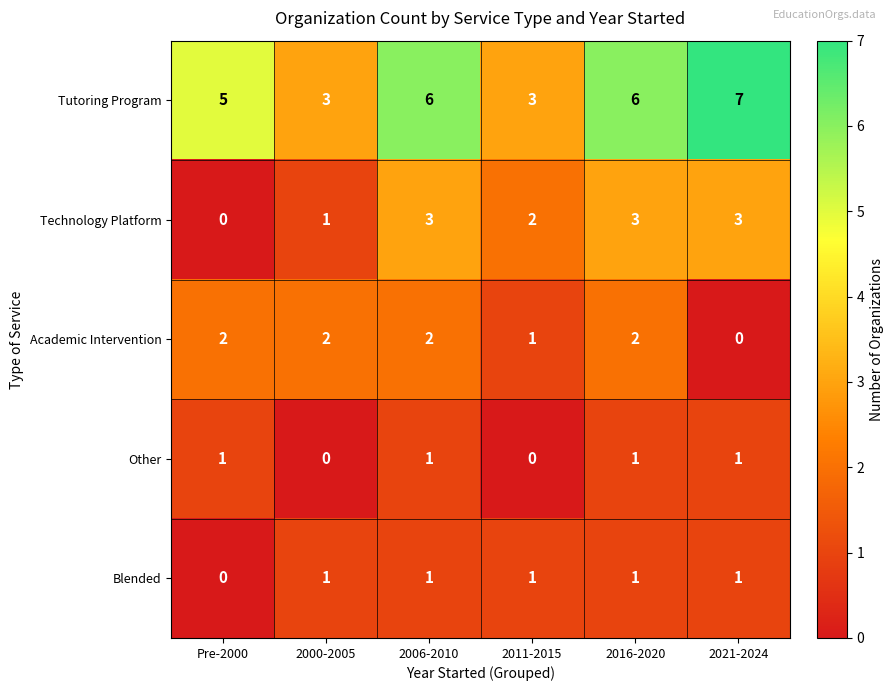

True or false: Technology Platform has a value of 2 at 2011-2015.

True